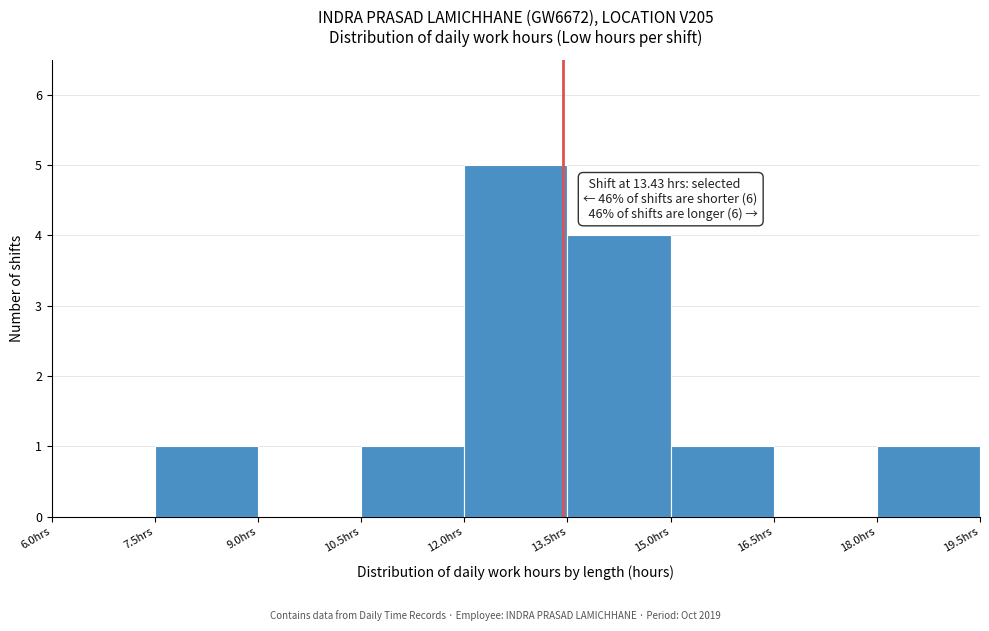

Which range on the x-axis has the tallest bar?

12.0 to 13.5